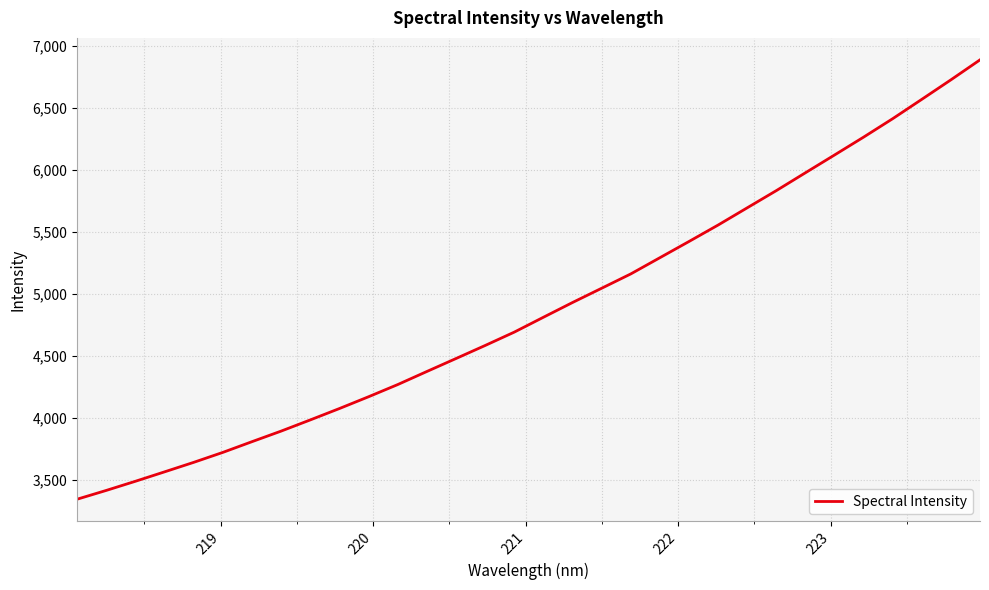

What is the difference between the second highest and second lowest values?

3310.9